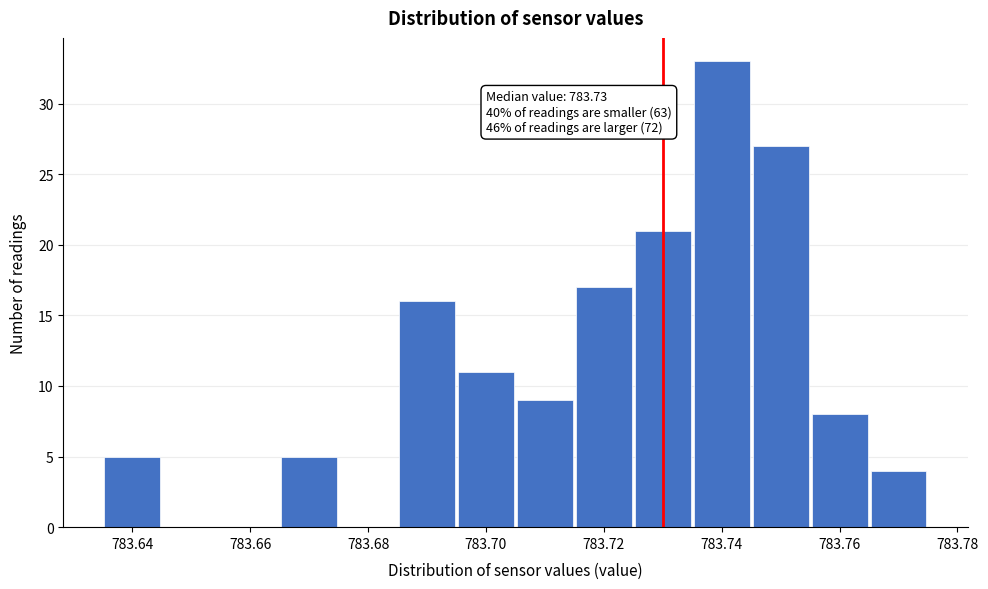

Which range on the x-axis has the tallest bar?

783.735 to 783.745